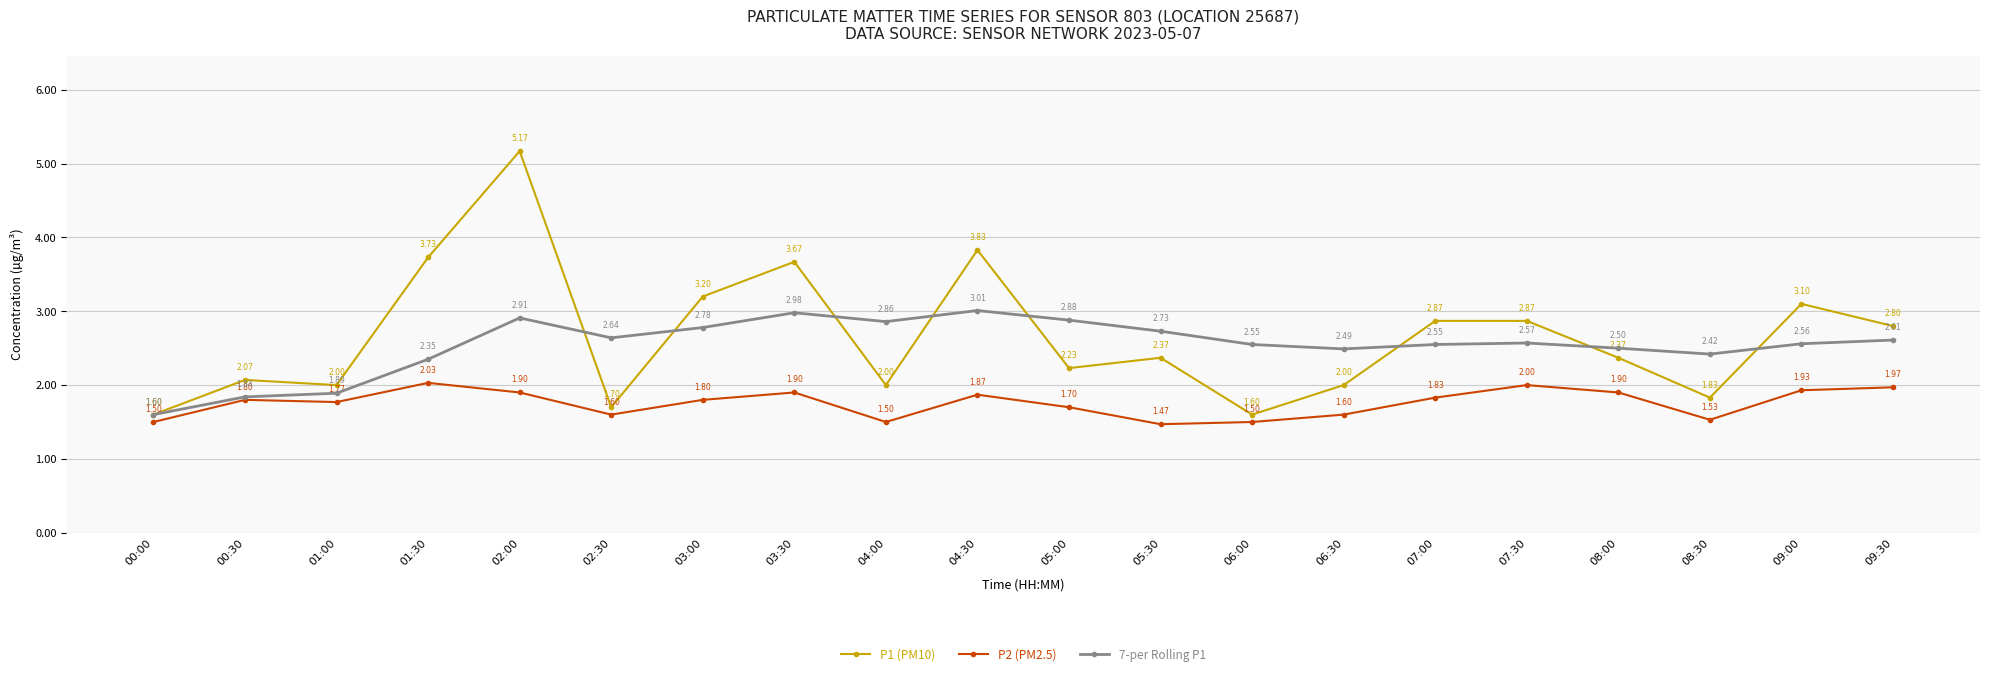

Which series changed the most between 06:30 and 07:30?

P1 (PM10)